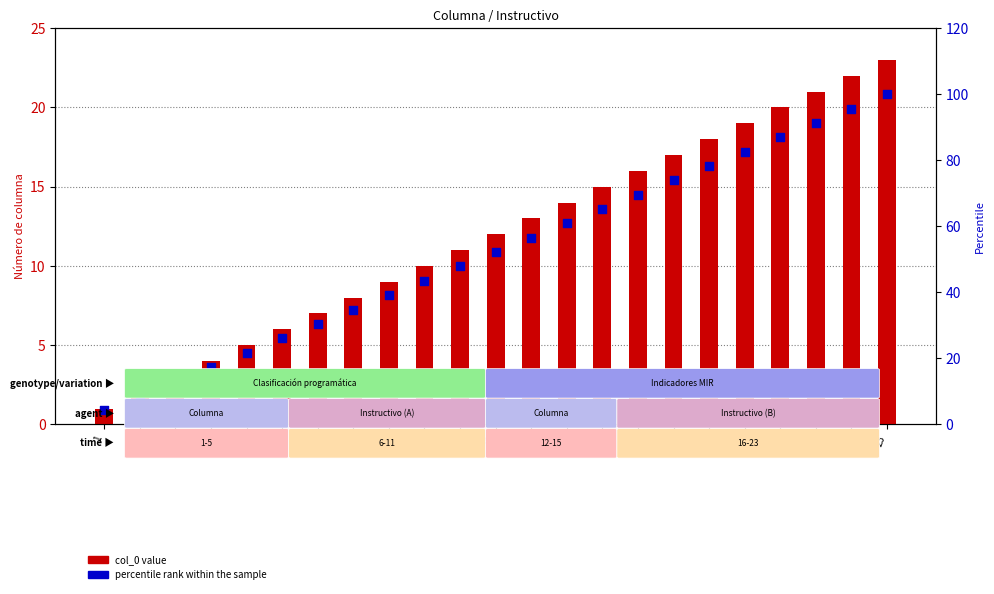

Which series reaches the minimum Y coordinate?

col_0 value